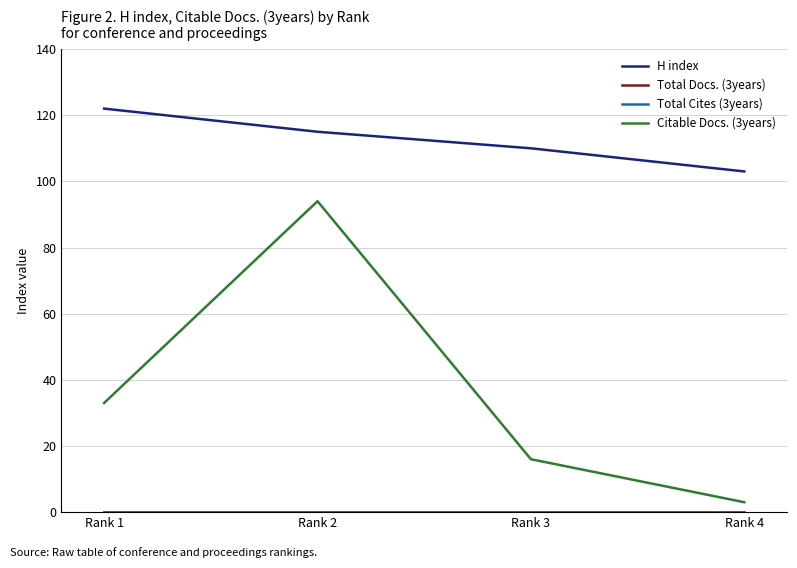

How many lines are shown in the chart?

4